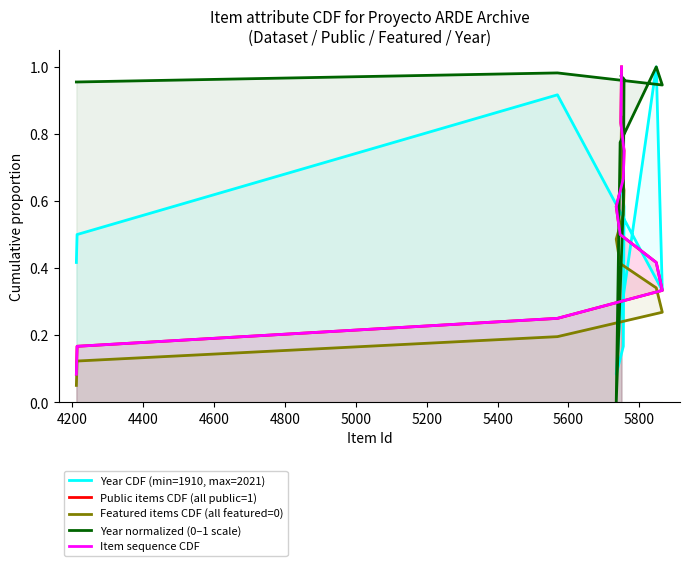

The Year CDF (min=1910, max=2021) series shows 1.3 at 11. True or false?

False